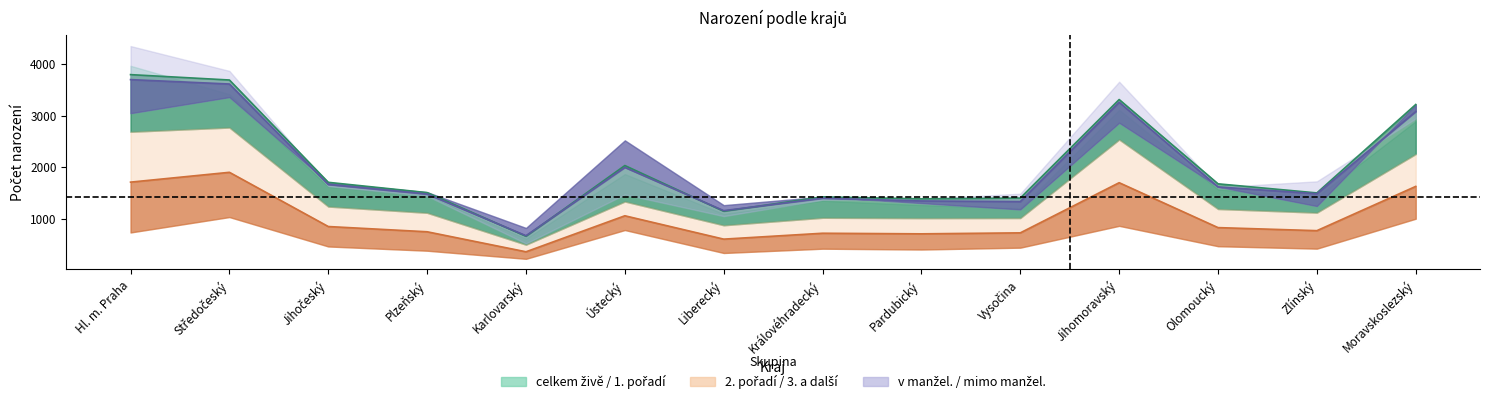

True or false: 2. pořadí and celkem živě cross at least once.

False